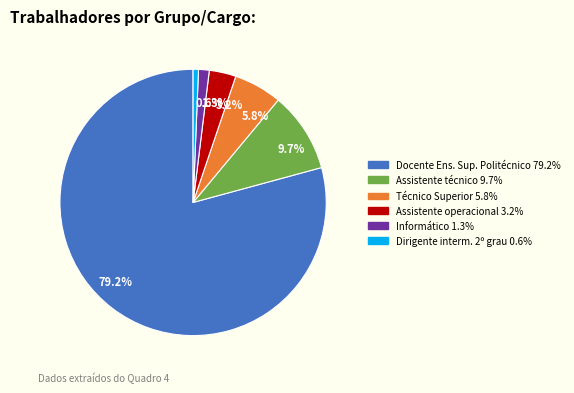

Which slice is the largest?

79.2%